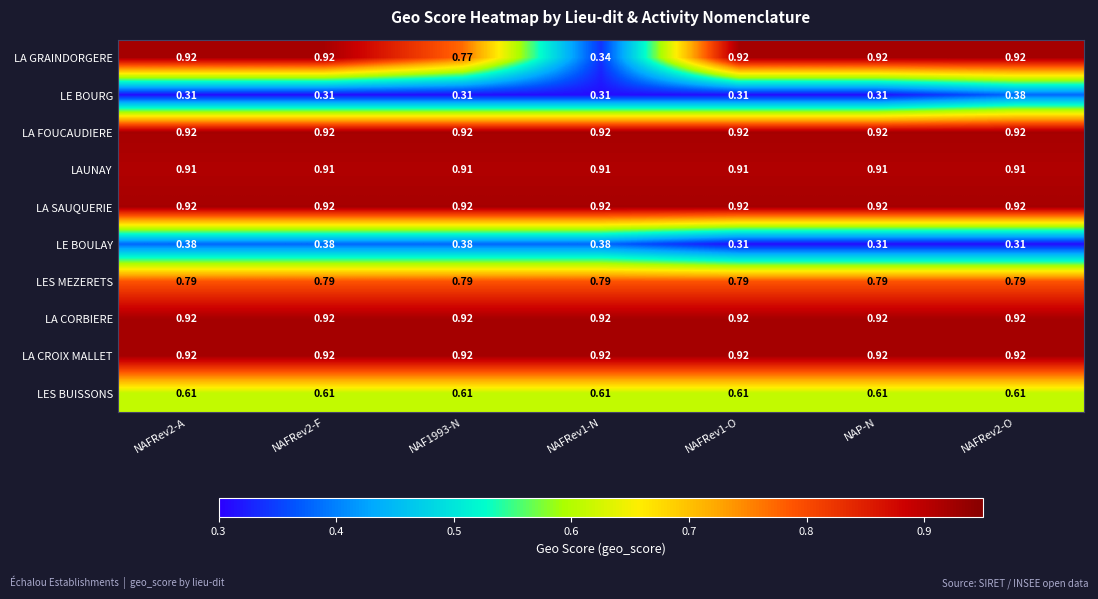

Which series changed the most between NAFRev2-A and NAF1993-N?

LA GRAINDORGERE